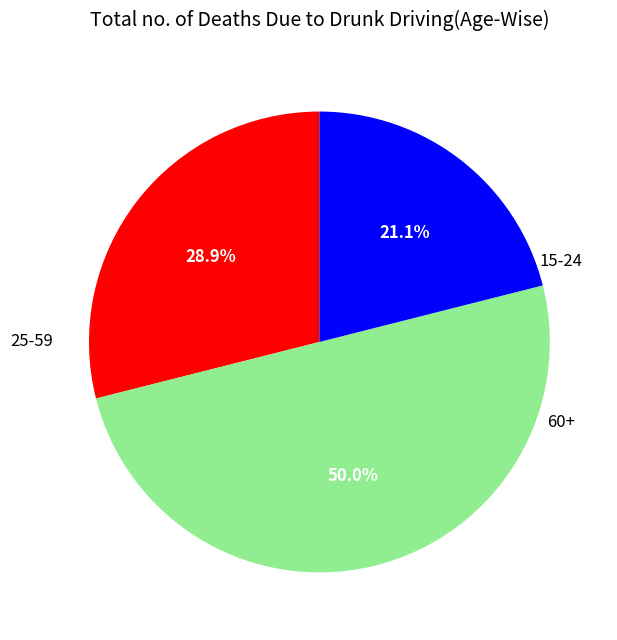

How many segments does this pie chart have?

3